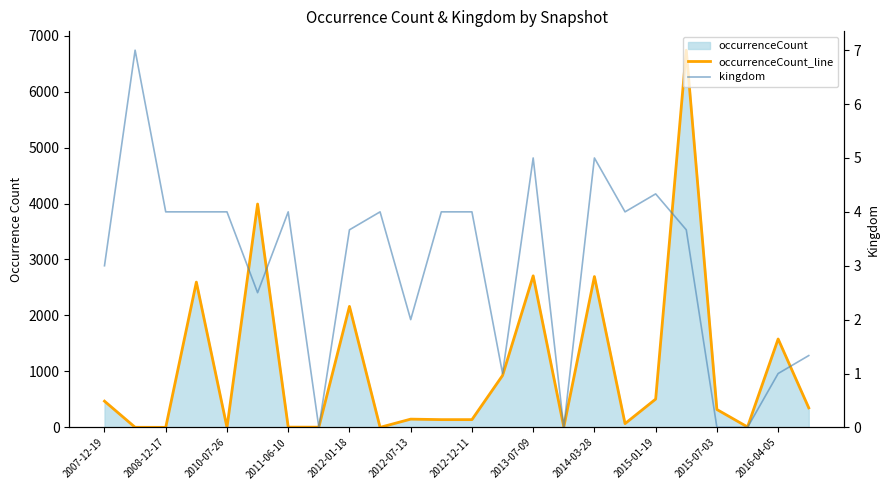

How many values in the occurrenceCount_line series are below 320?

12